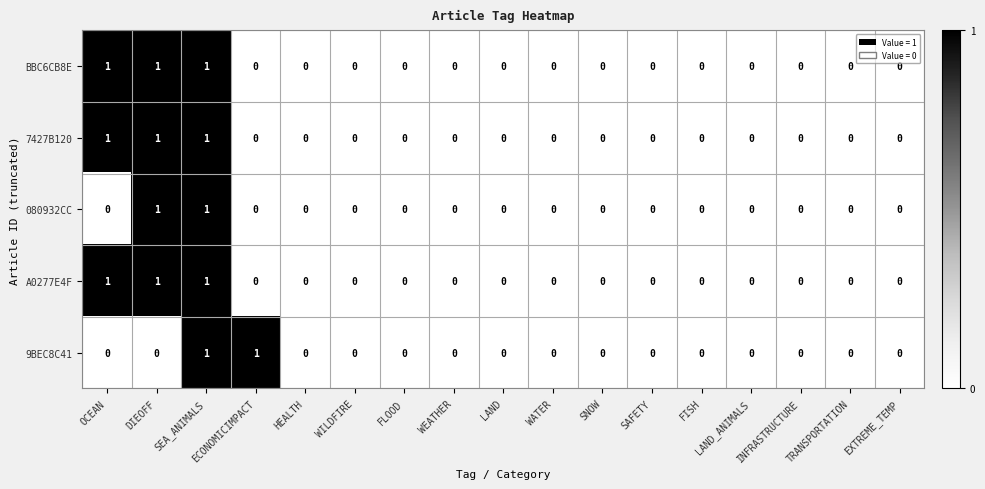

The A0277E4F series shows 0 at EXTREME_TEMP. True or false?

True